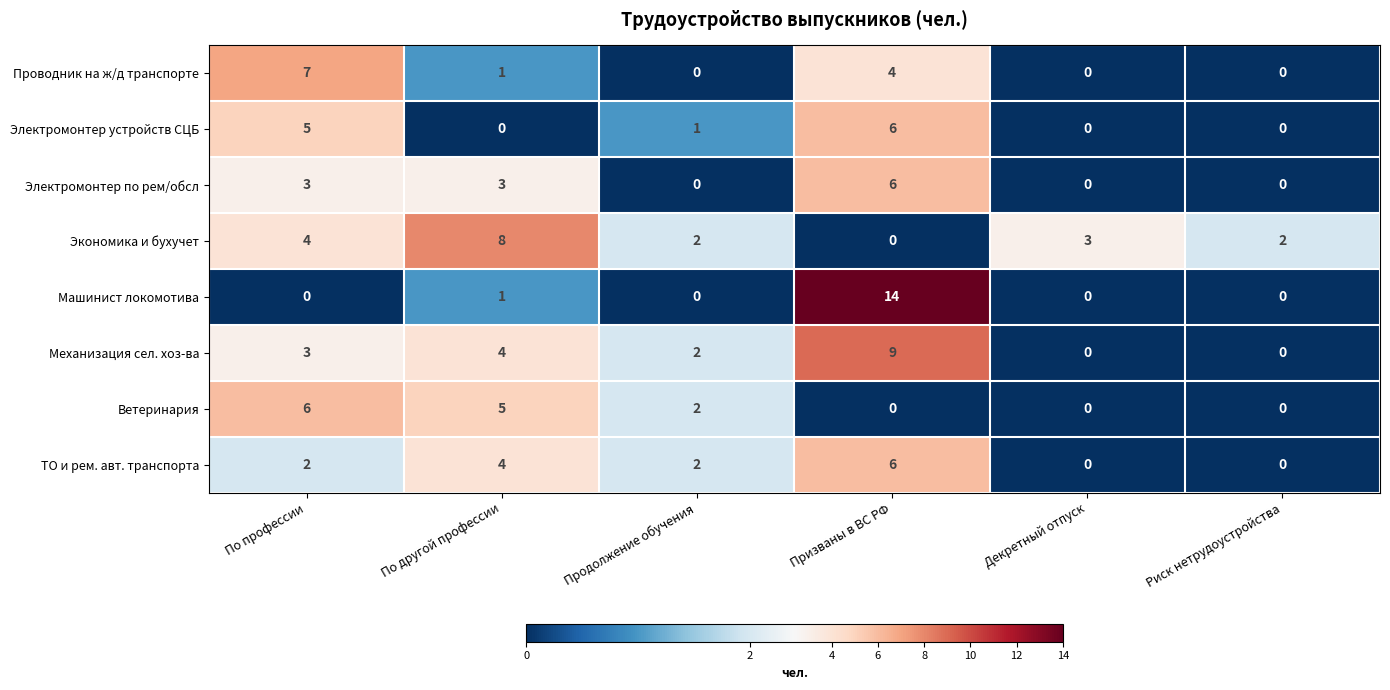

At which label does Ветеринария reach its peak?

По профессии